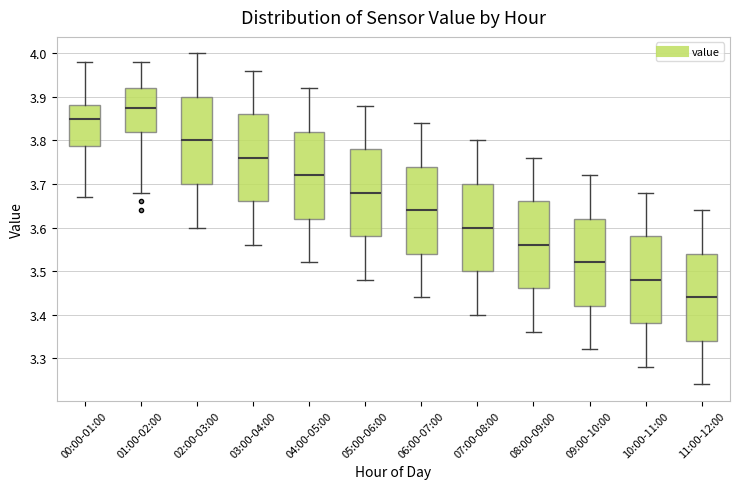

Where does the lower whisker of the box for 07:00-08:00 end on the y-axis? The values are not printed on the chart, so give them approximately, as read against the axis.

3.40